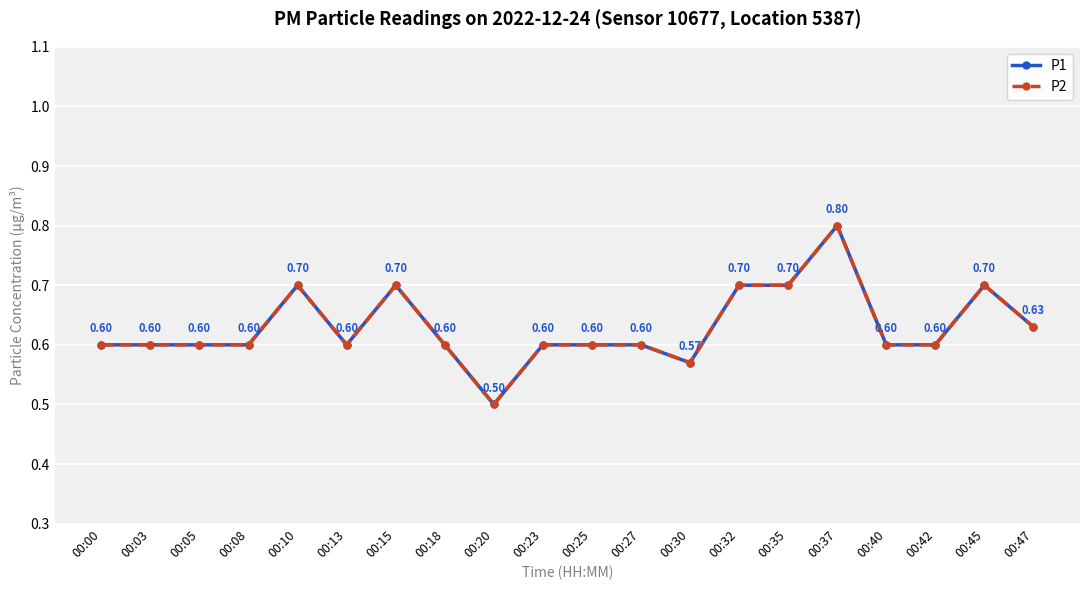

What are all the series names shown in the legend?

P1, P2